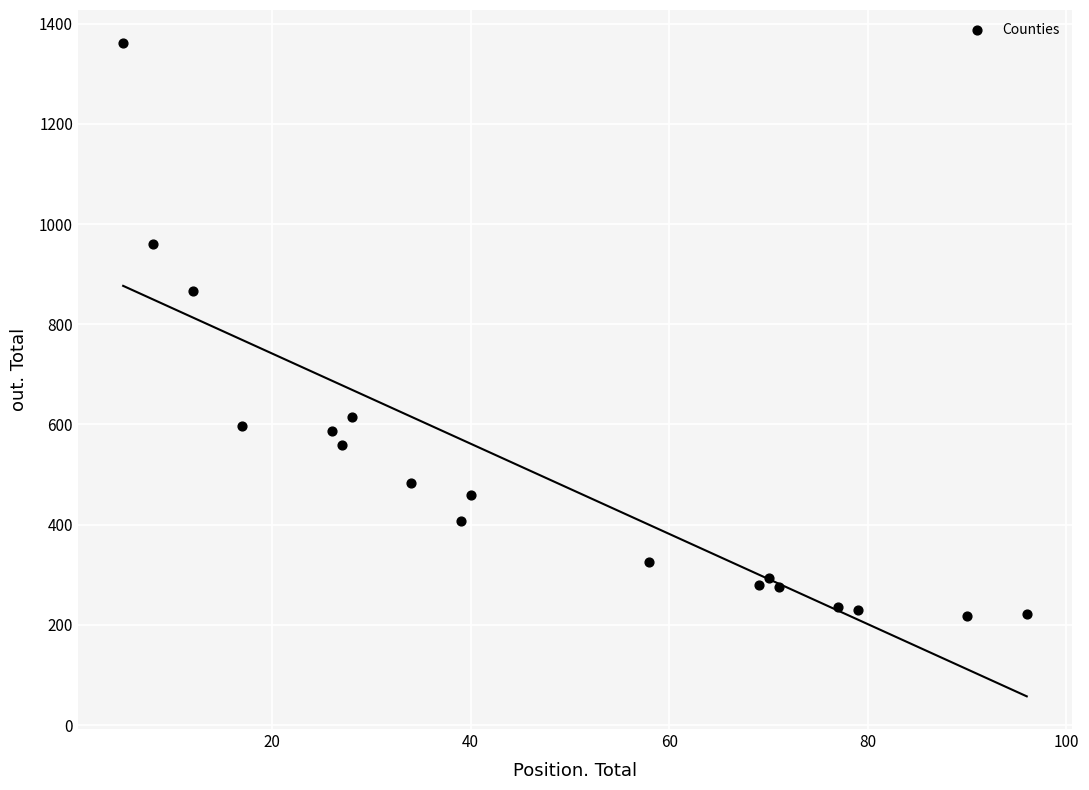

What Y value in the scatter plot is closest to 789?

866